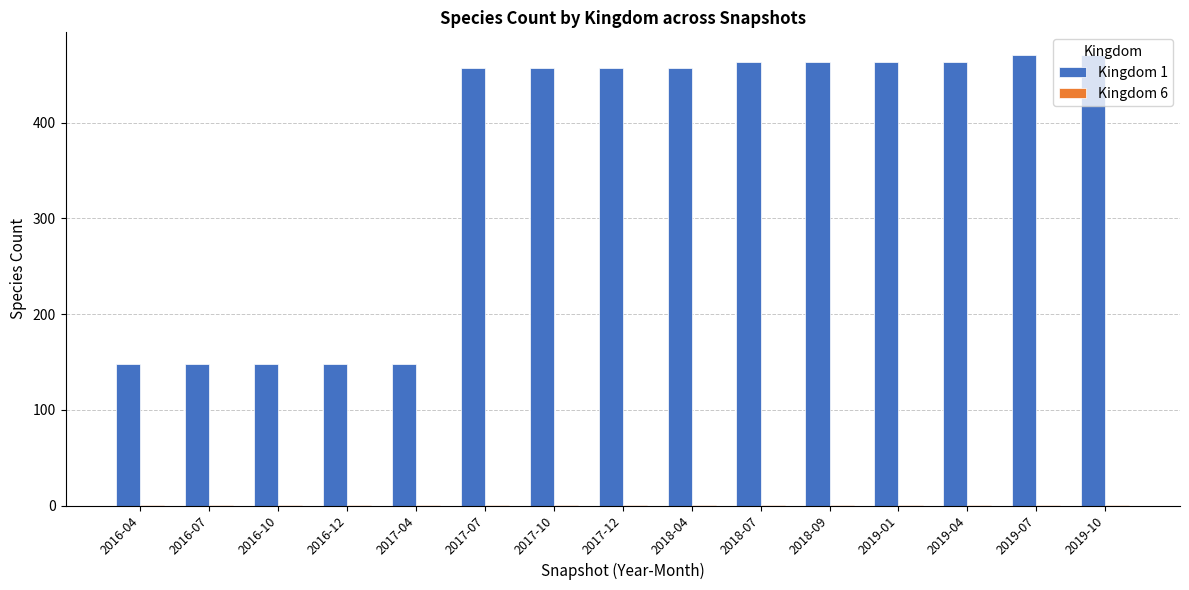

The value of Kingdom 1 at 2019-10 is 471. True or false?

True